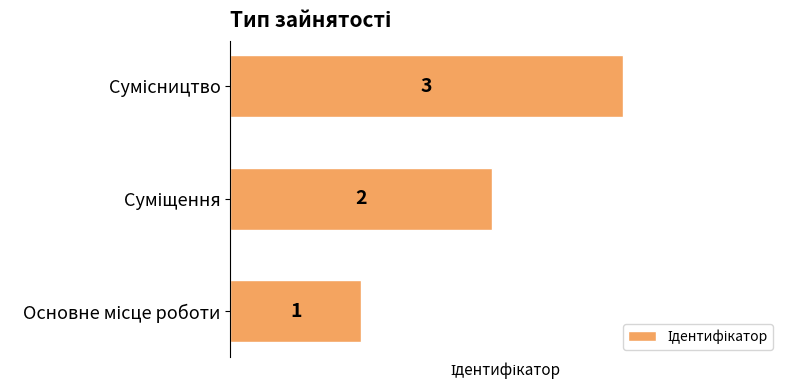

What is the greatest value displayed?

3